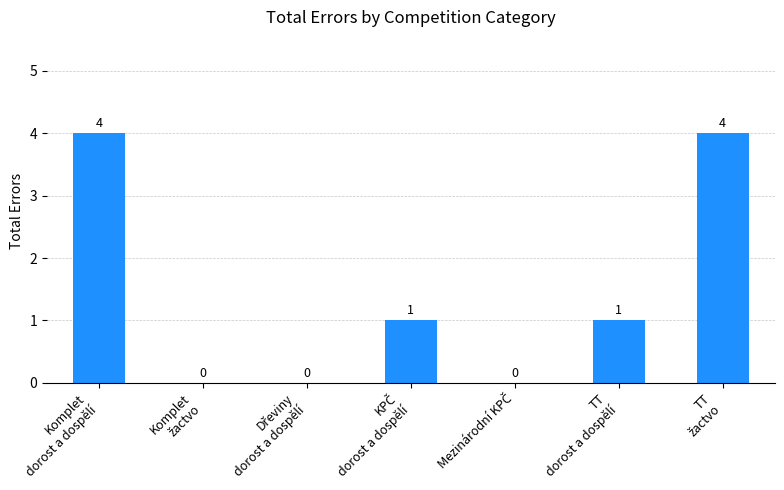

How many values are between 0 and 4?

7